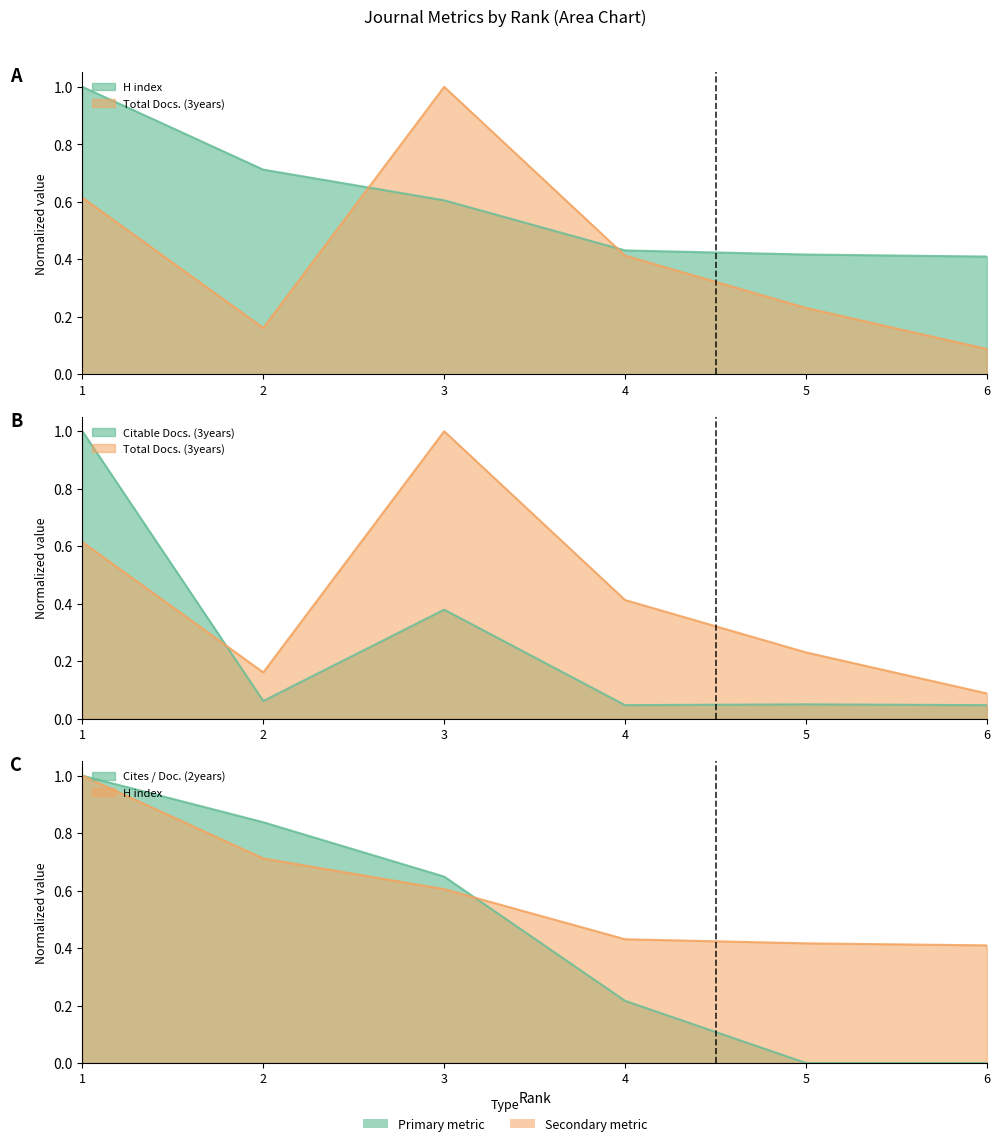

What is the highest value of the Citable Docs. (3years) series?

1.0